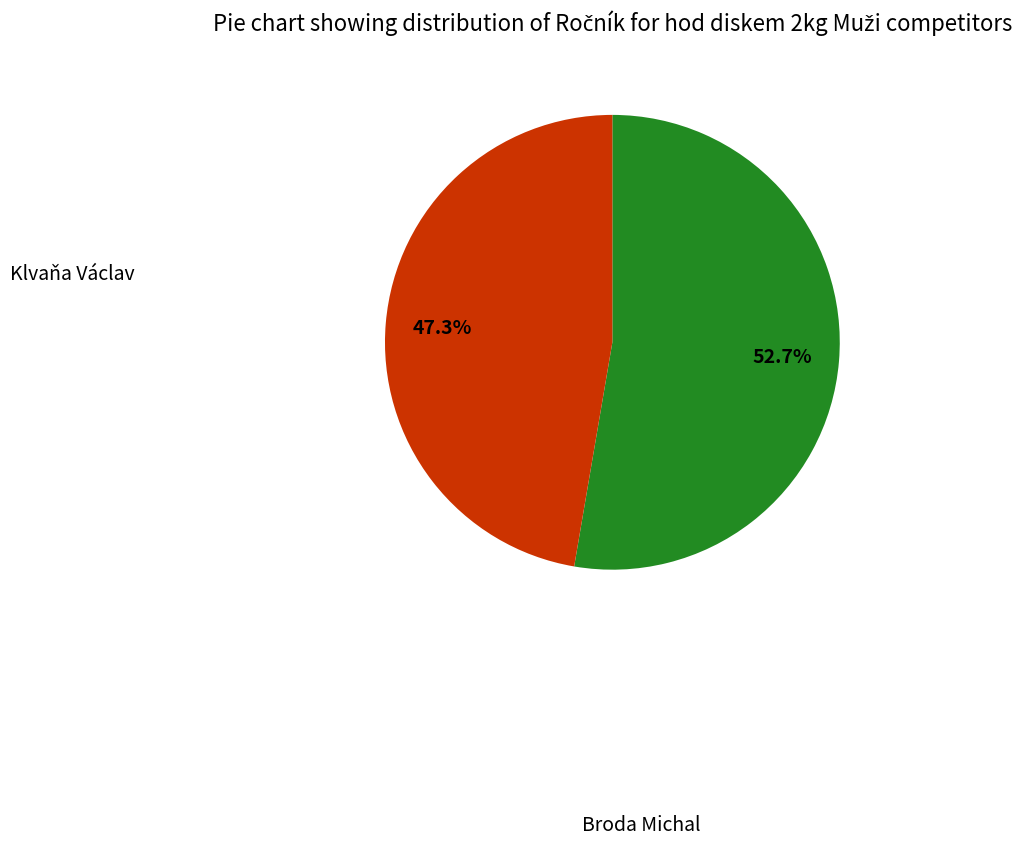

Is there a majority slice in this chart?

Yes